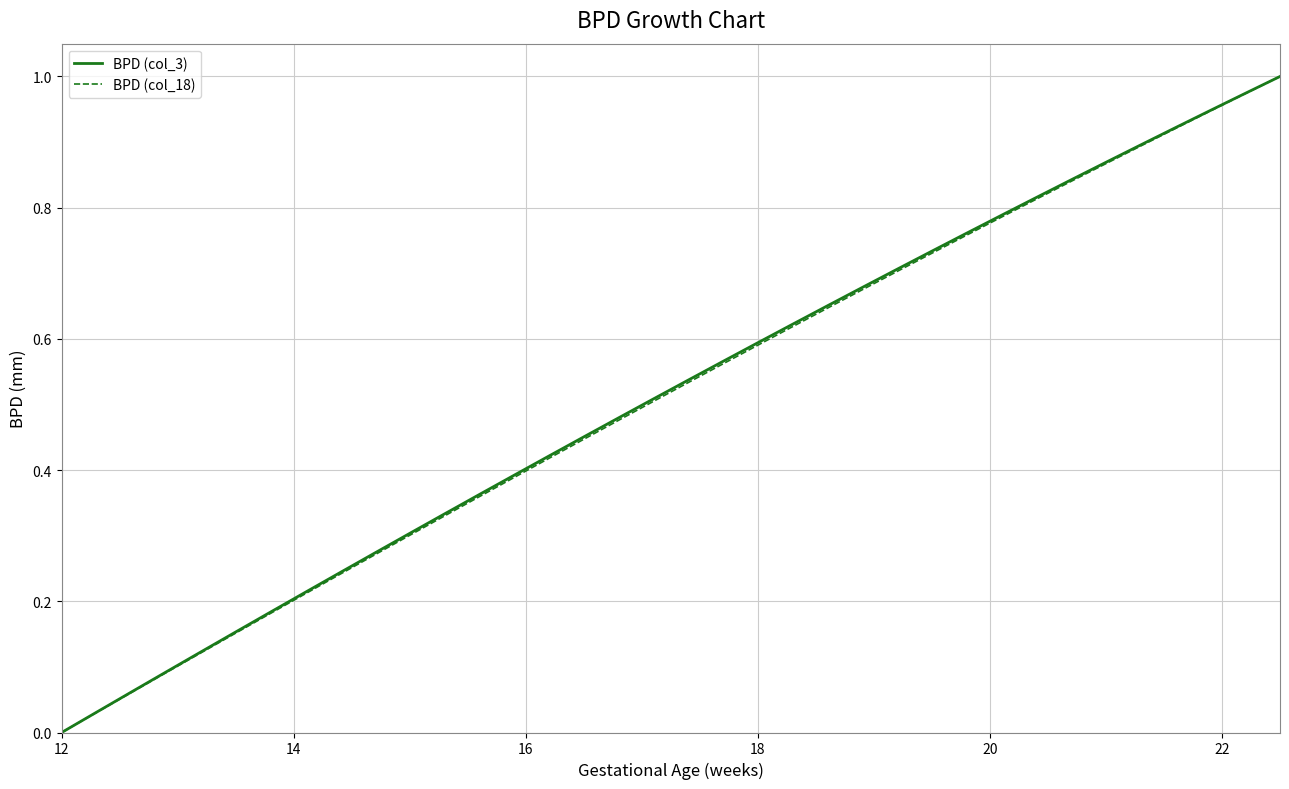

Rank the series by their average value, from lowest to highest.

BPD (col_18), BPD (col_3)